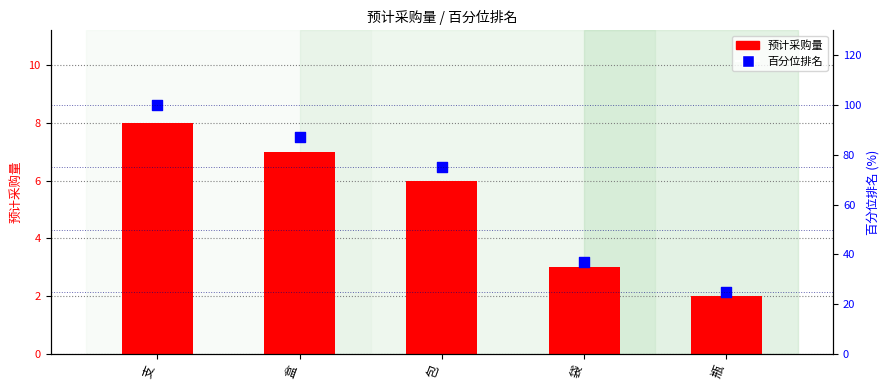

Is the value of 预计采购量 at 盒 greater than the value of 百分位排名 at 袋?

No